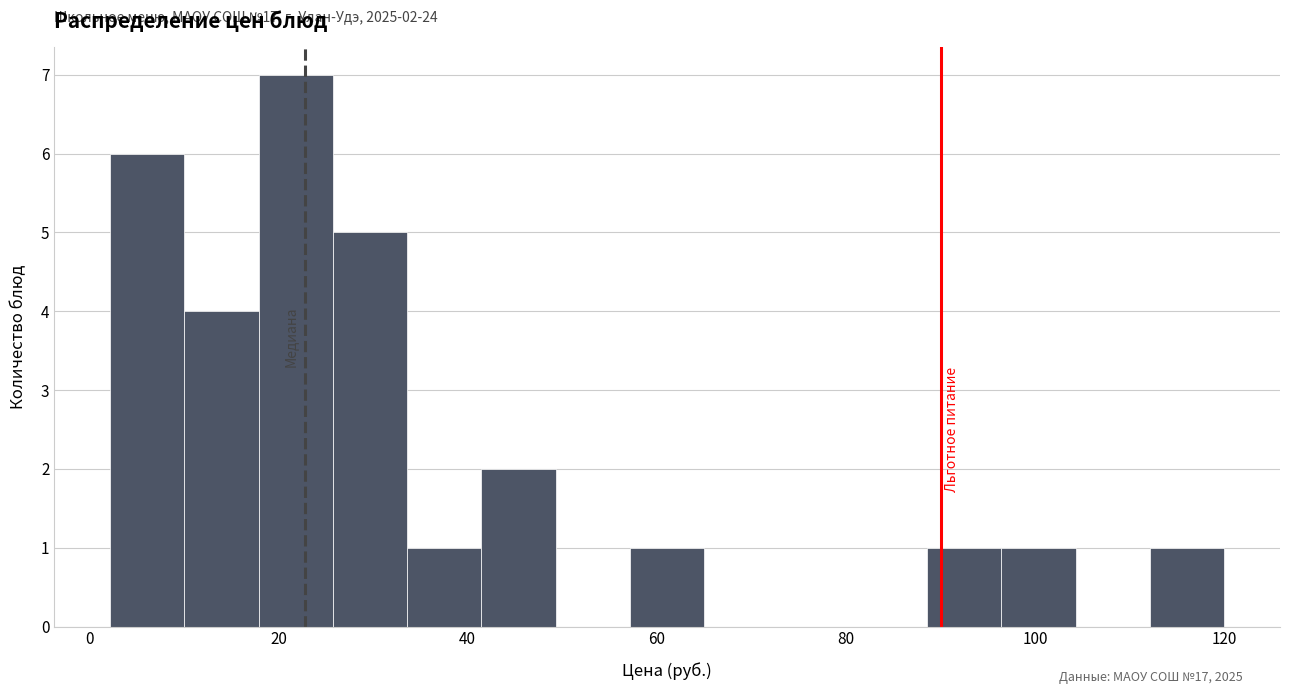

Read against the x-axis, roughly where is the centre of the tallest bar?

22